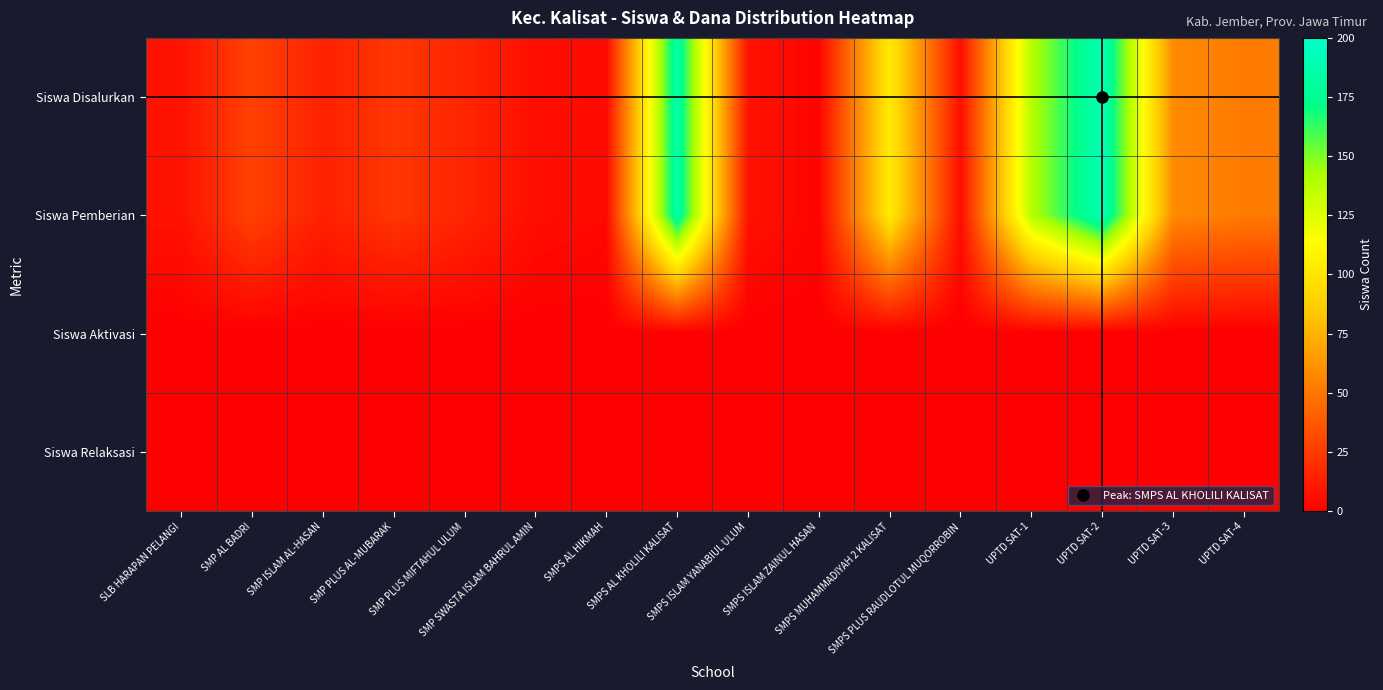

Which series has the widest spread of values?

Siswa Disalurkan